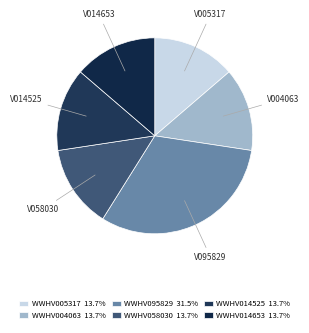

How many slices are in this pie chart?

6